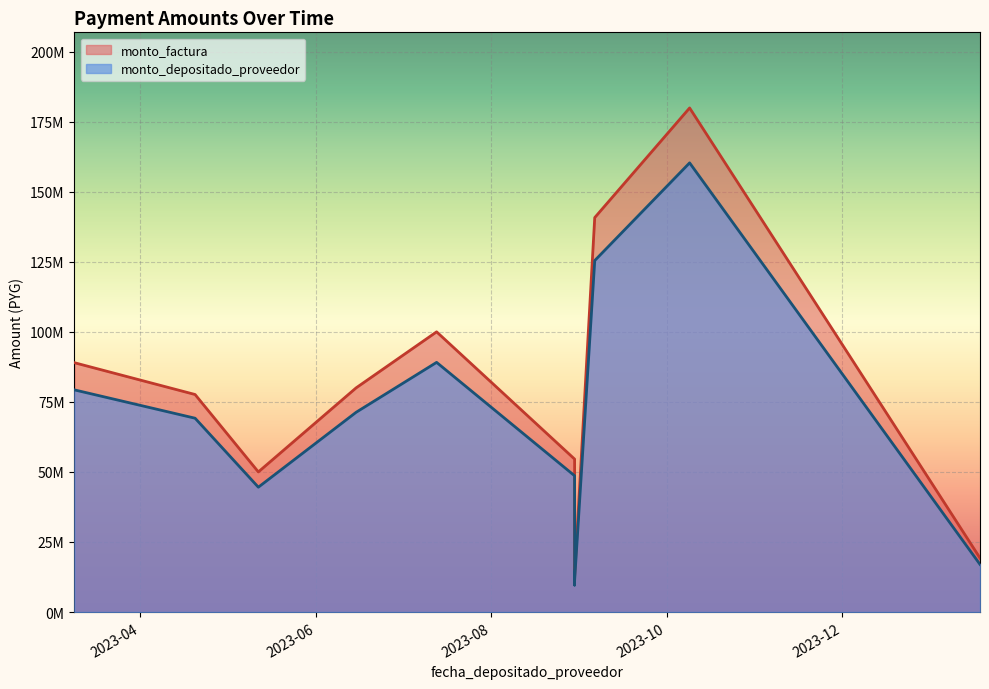

True or false: monto_factura has a value of 27809821 at 2024-01-18.

False